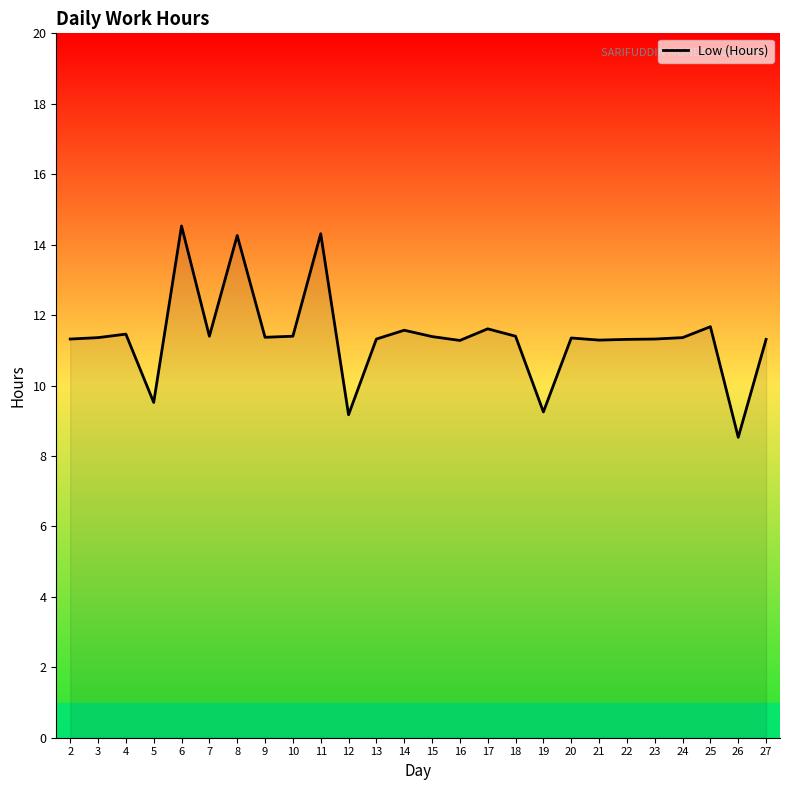

Which category has the highest value across all series?

6